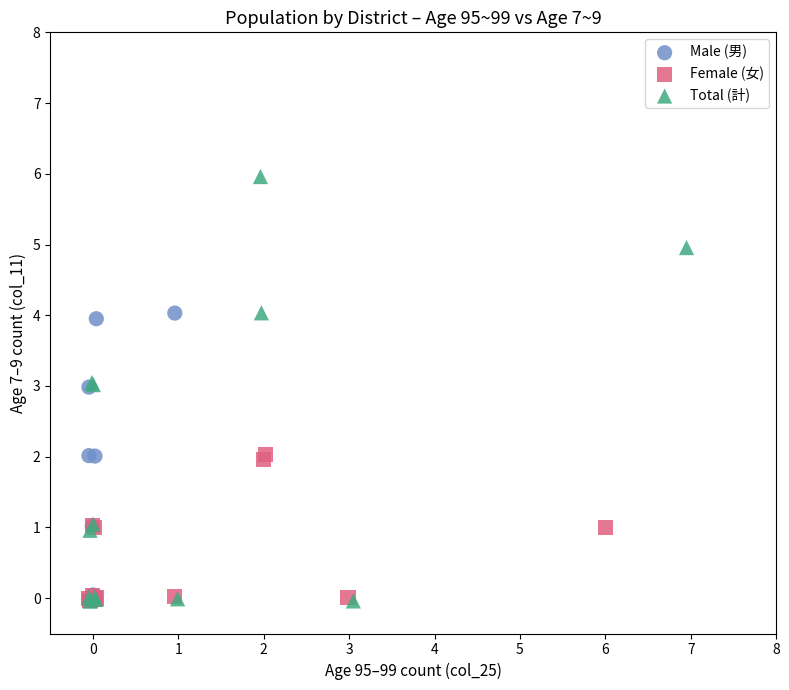

Which series has the widest spread of Y values?

Total (計)